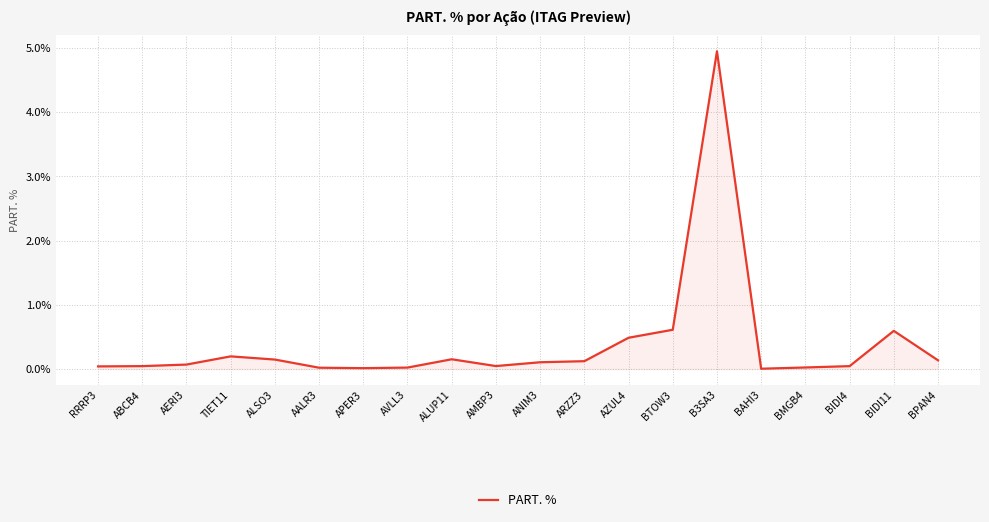

Between ALSO3 and BIDI11, which is larger?

BIDI11